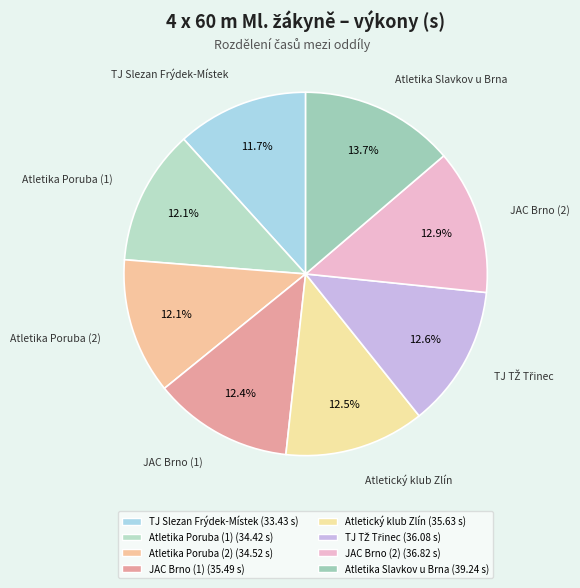

Which has a higher value, TJ Slezan Frýdek-Místek or Atletický klub Zlín?

Atletický klub Zlín